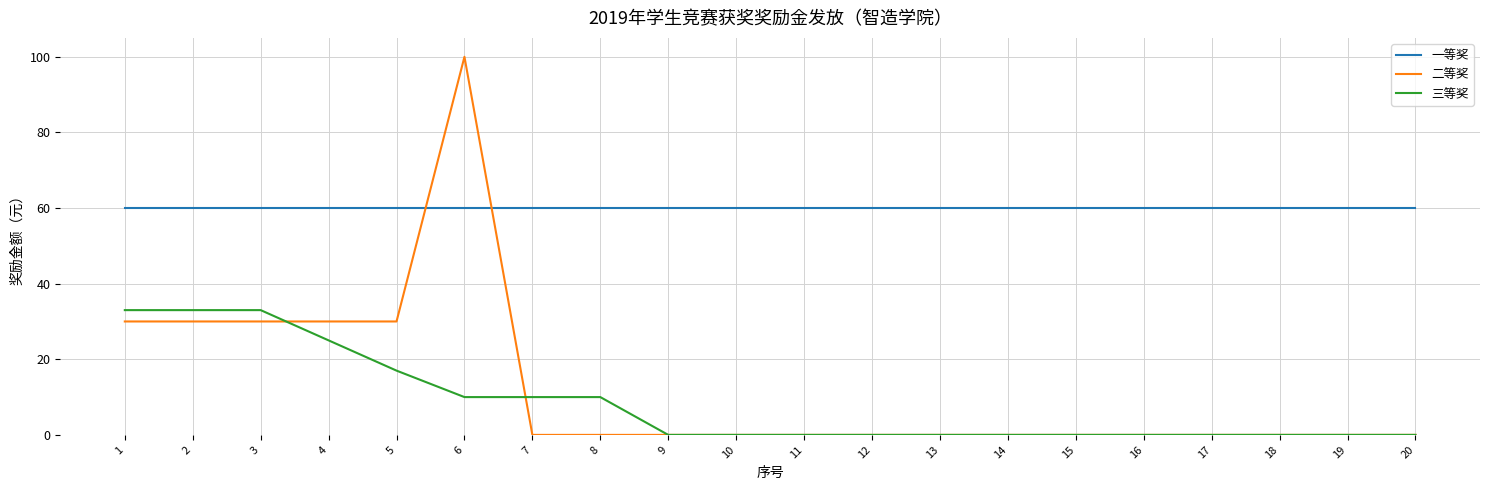

Reading right to left, extract all data points from this chart.

一等奖: 60	60	60	60	60	60	60	60	60	60	60	60	60	60	60	60	60	60	60	60
二等奖: 0	0	0	0	0	0	0	0	0	0	0	0	0	0	100	30	30	30	30	30
三等奖: 0	0	0	0	0	0	0	0	0	0	0	0	10	10	10	17	25	33	33	33